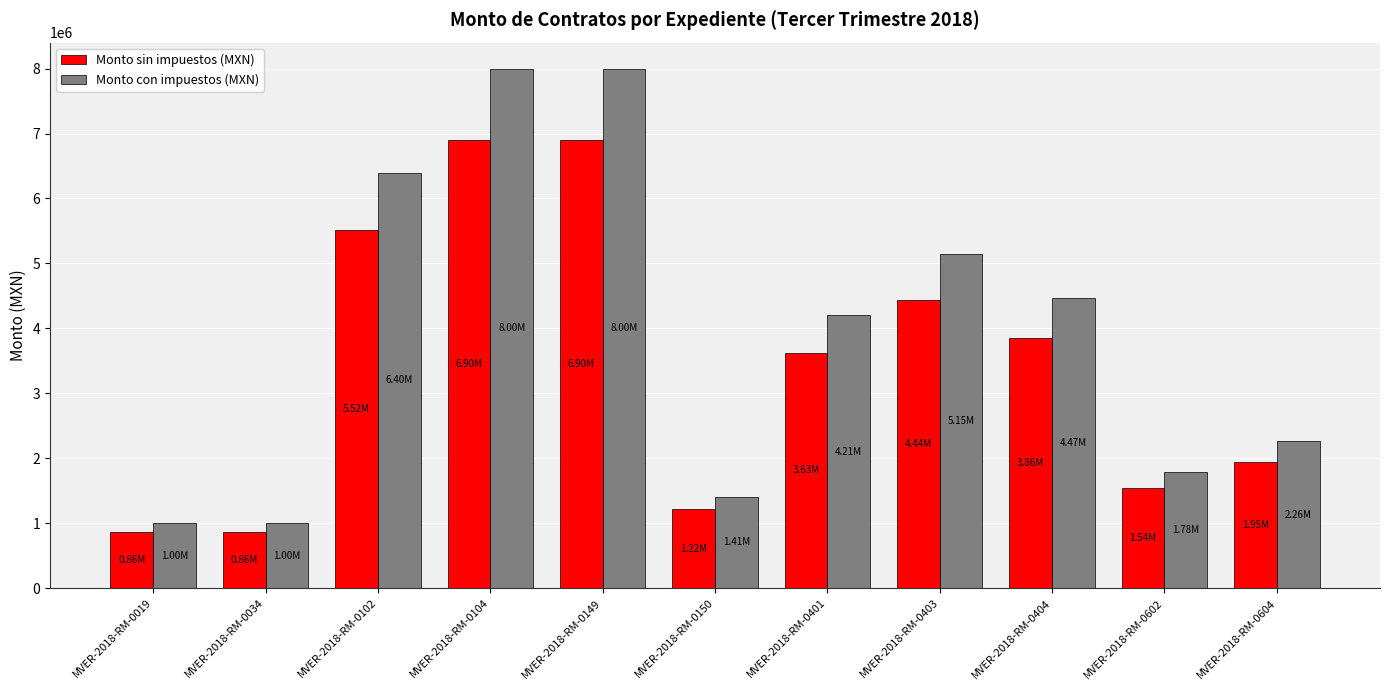

What are all the series names shown in the legend?

Monto sin impuestos (MXN), Monto con impuestos (MXN)